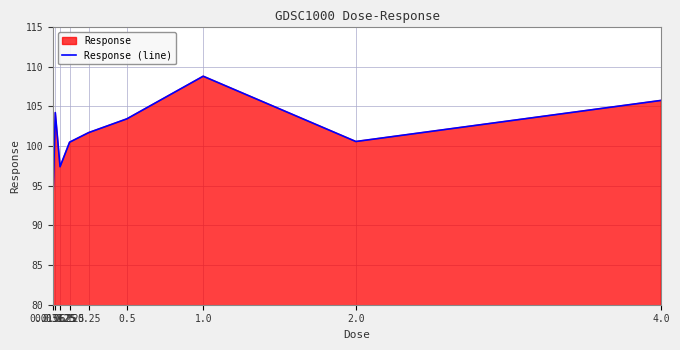

How many lines are shown in the chart?

1